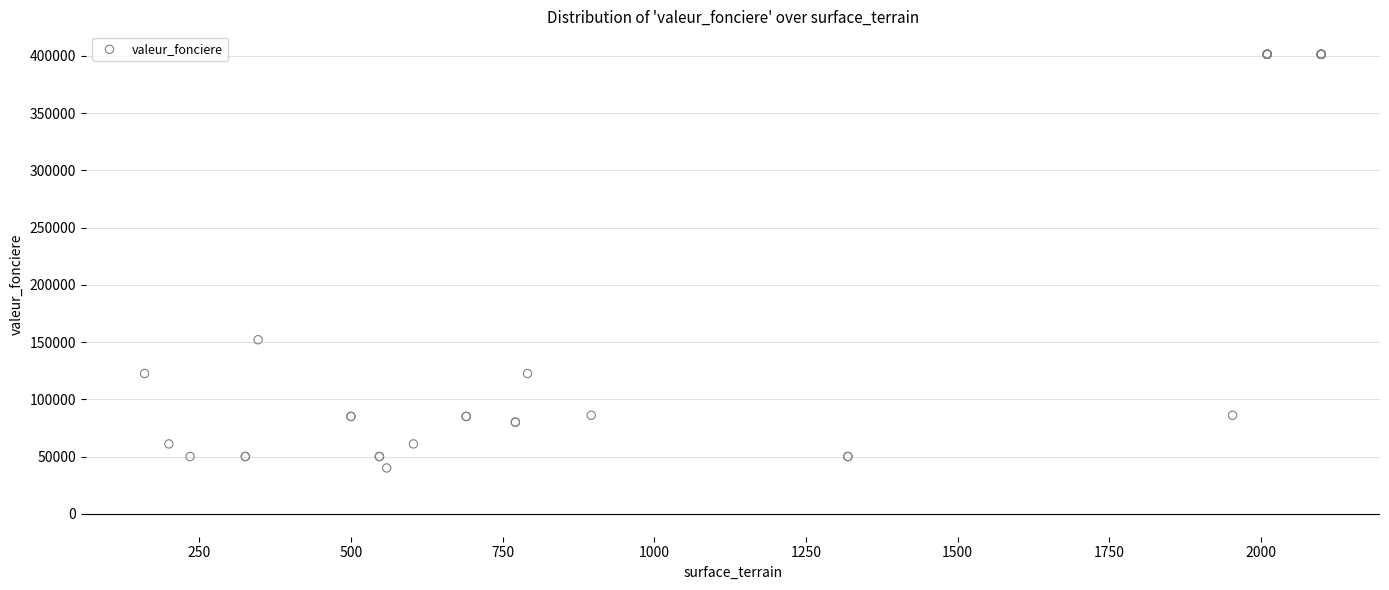

What Y value in the scatter plot is closest to 220642?

152000